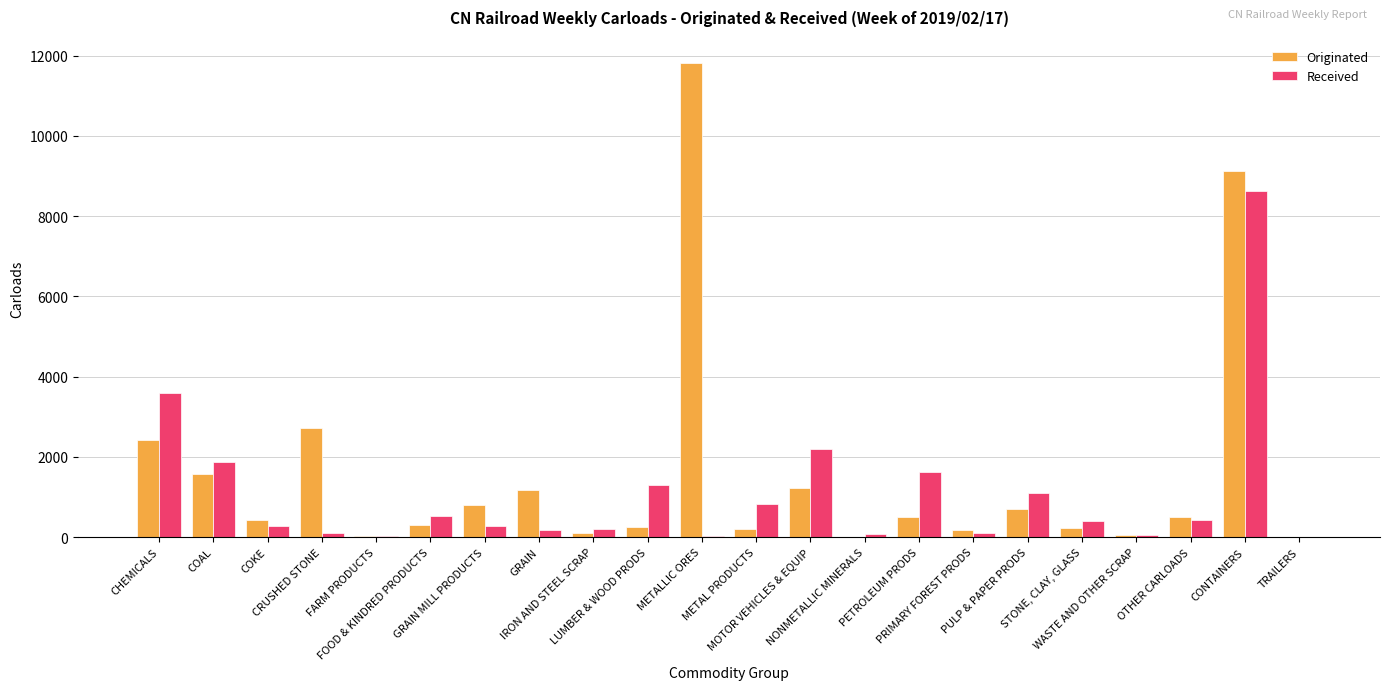

What is the sum of all Originated values?

34279